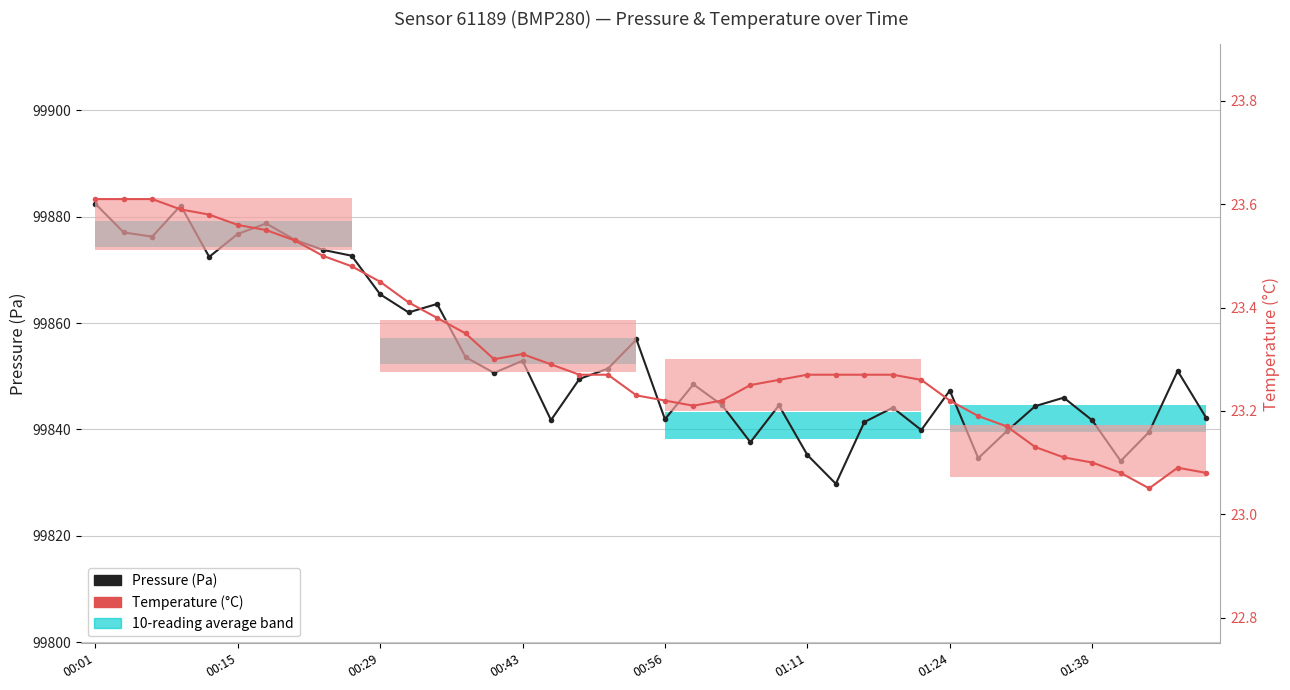

True or false: Pressure (Pa) and Temperature (°C) cross at least once.

False